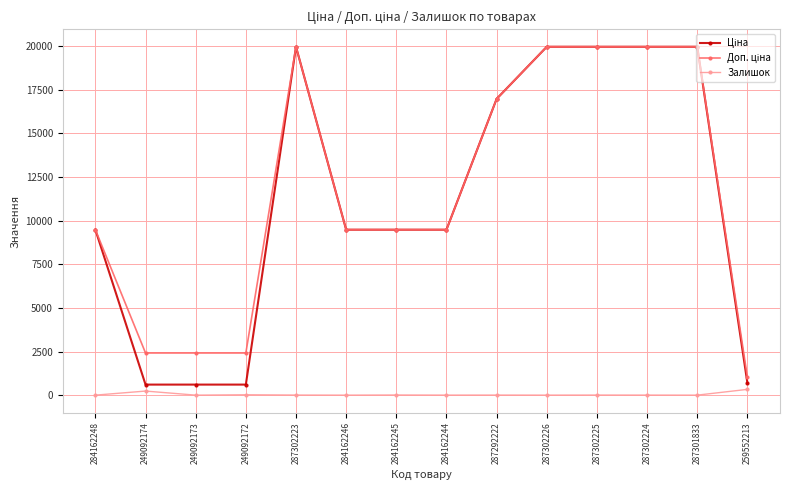

What is the difference between the maximum and second lowest values in the Залишок series?

330.0